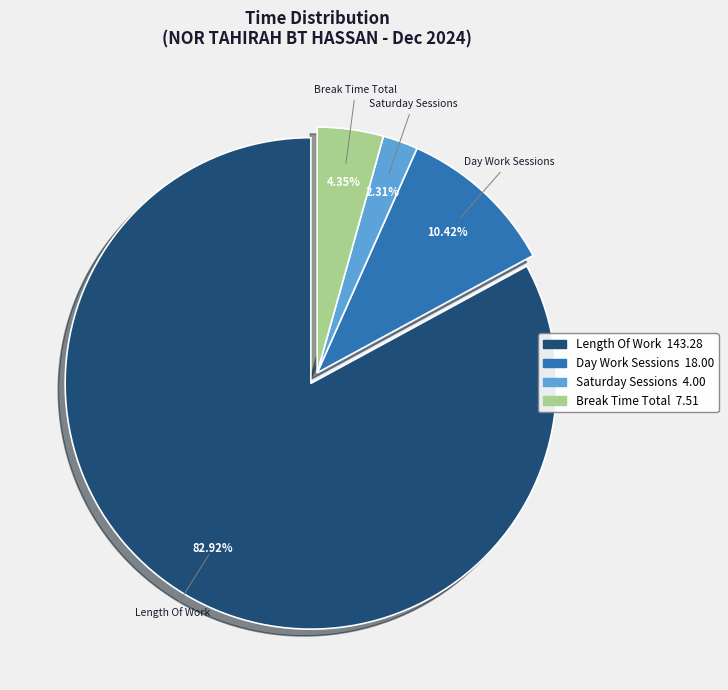

Is there any slice that represents more than half of the pie?

Yes